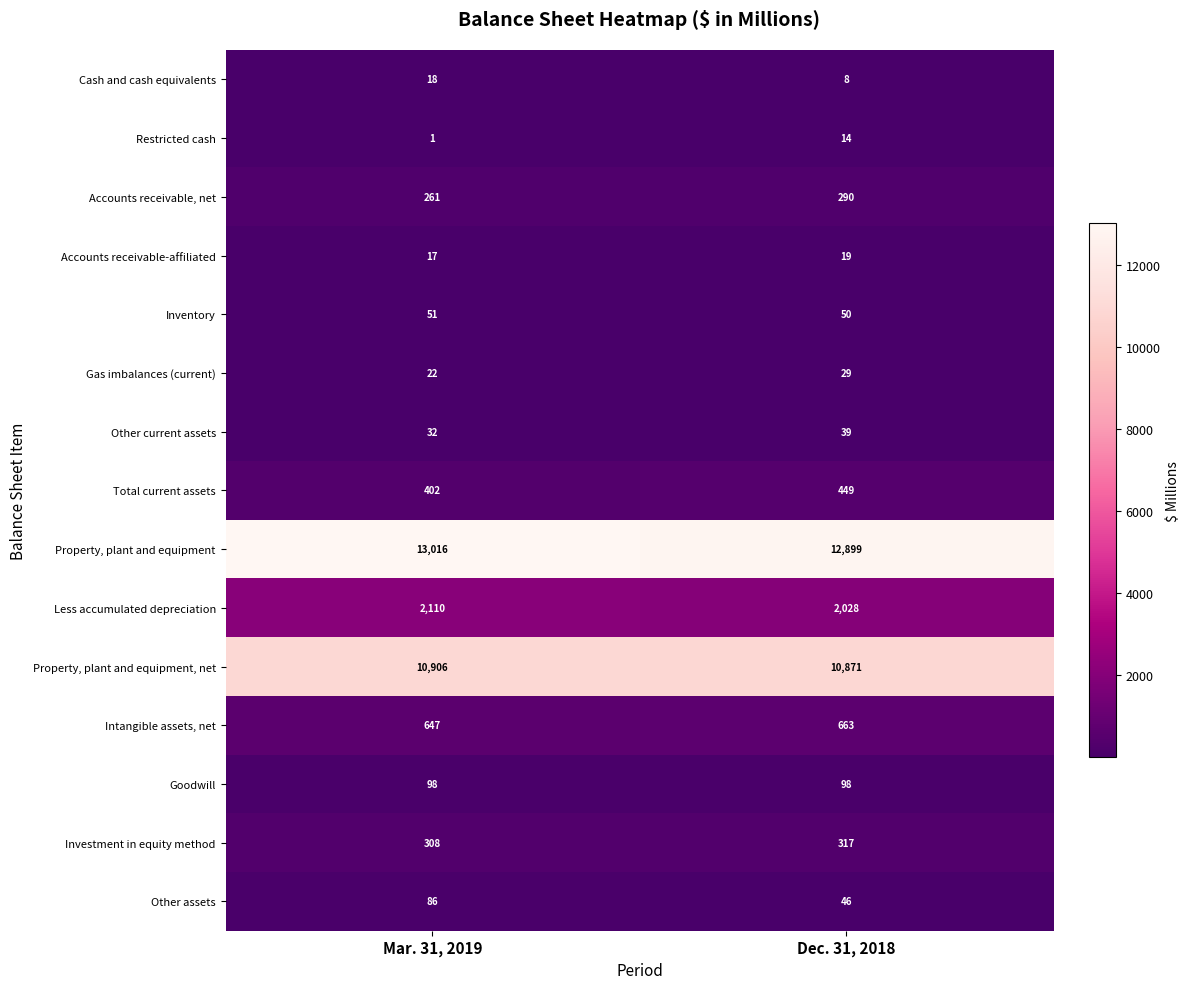

True or false: Accounts receivable-affiliated has a value of 19 at Dec. 31, 2018.

True